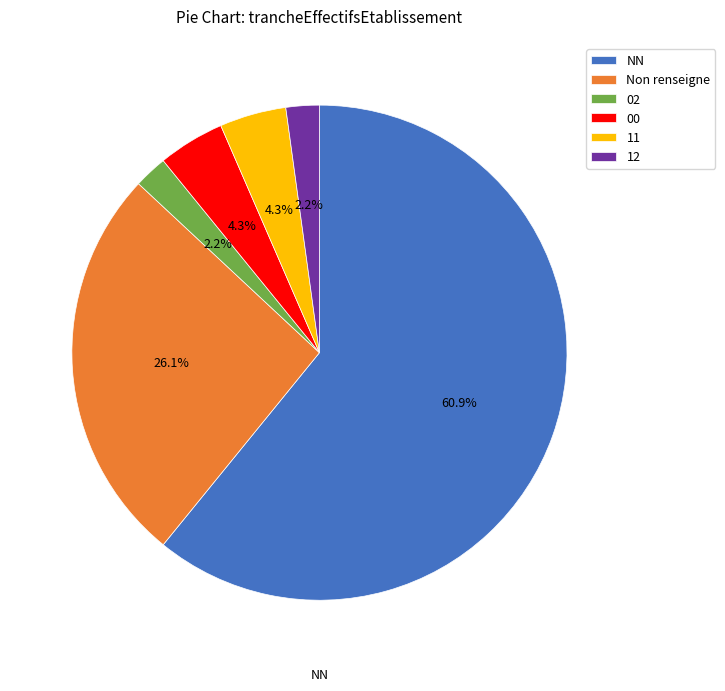

Does NN represent more than half of the total?

Yes